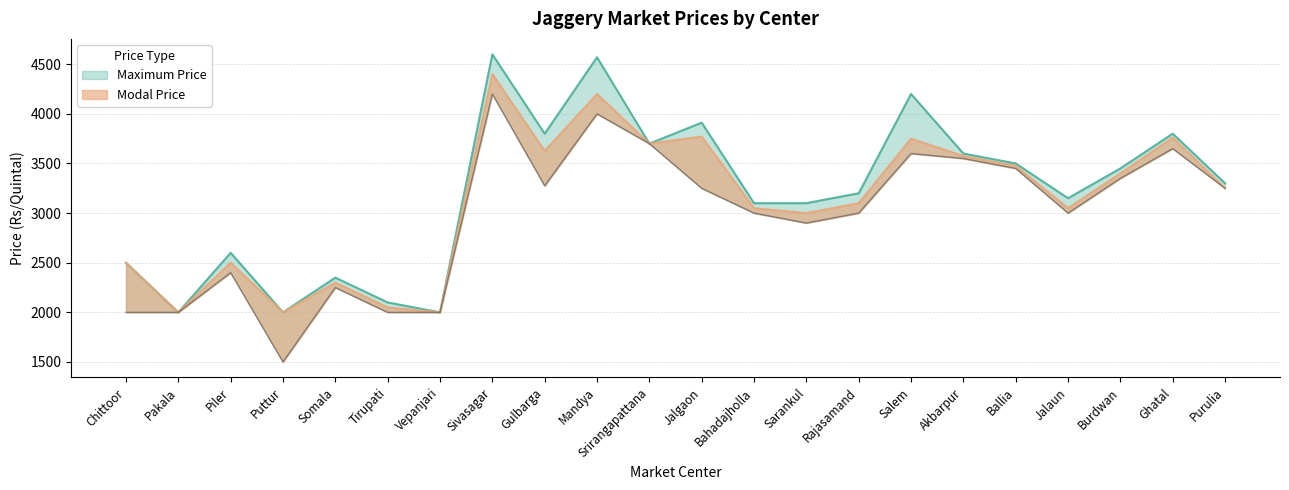

Where is Modal Price nearest to the value 3200?

Purulia